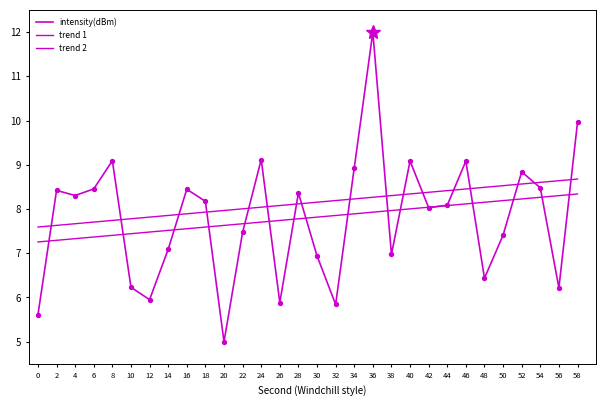

What is the total value across all series at 44?

24.6